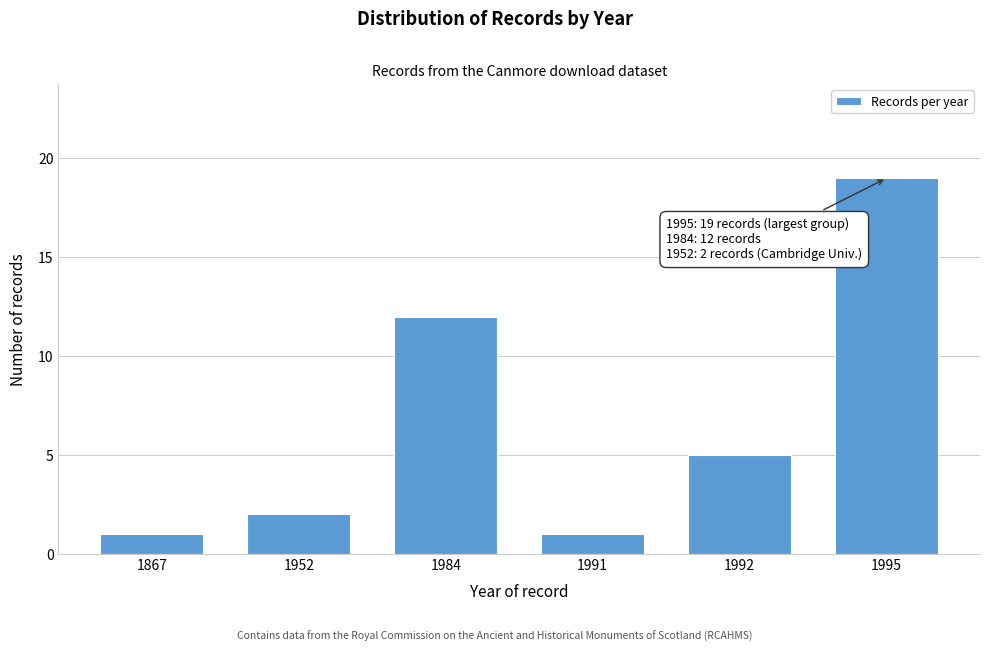

Reading left to right, list all the values displayed in this chart.

1	2	12	1	5	19